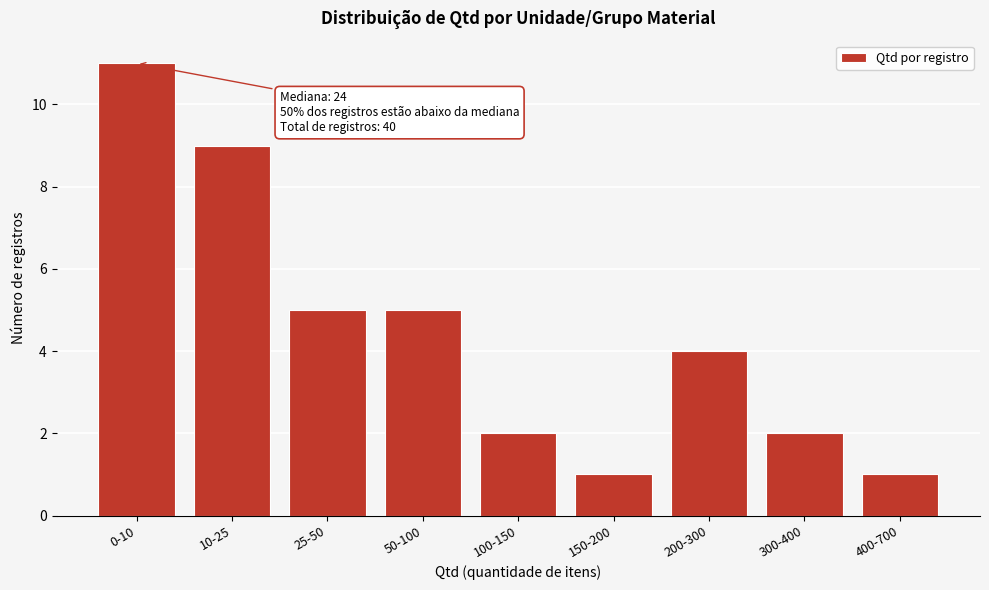

Reading left to right, extract all data points from this chart.

11	9	5	5	2	1	4	2	1